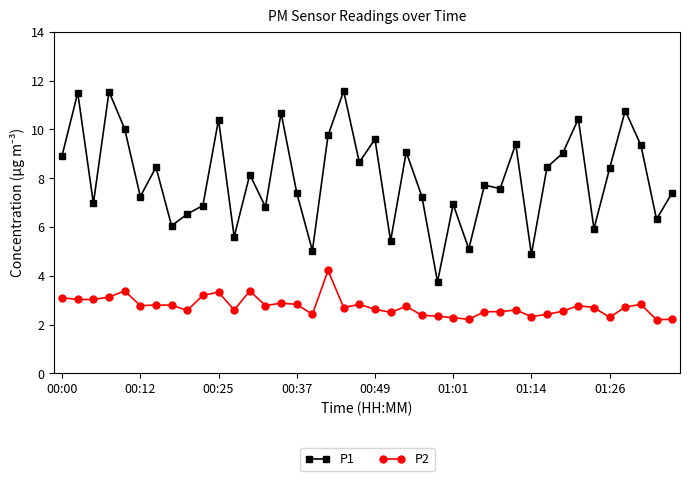

Is this an area chart (filled region under the line)?

No